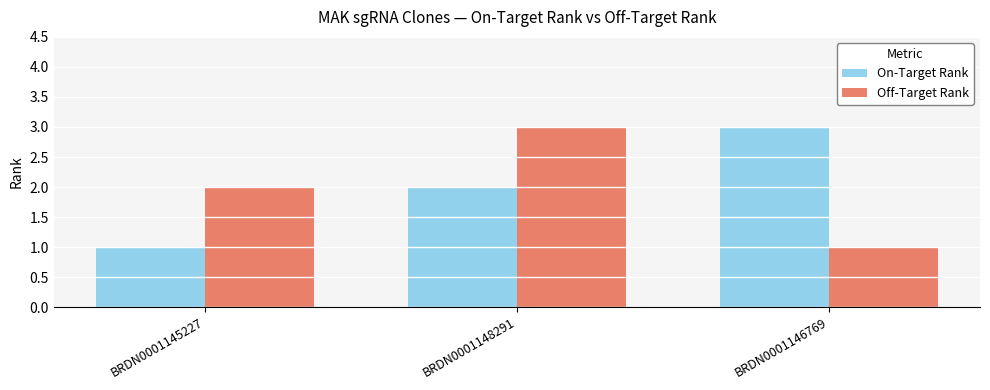

The On-Target Rank series shows 3 at BRDN0001148291. True or false?

False